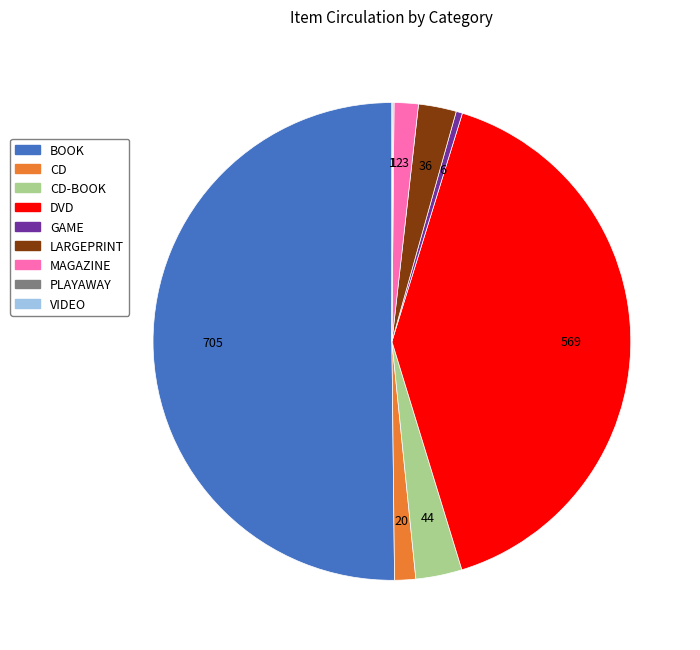

Is it true that MAGAZINE is 2% of the pie?

True